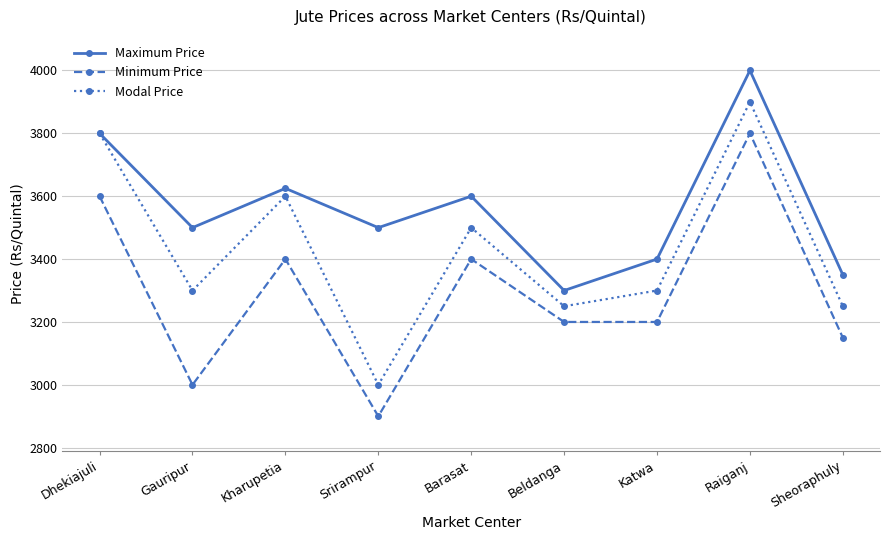

True or false: Modal Price and Minimum Price cross at least once.

False